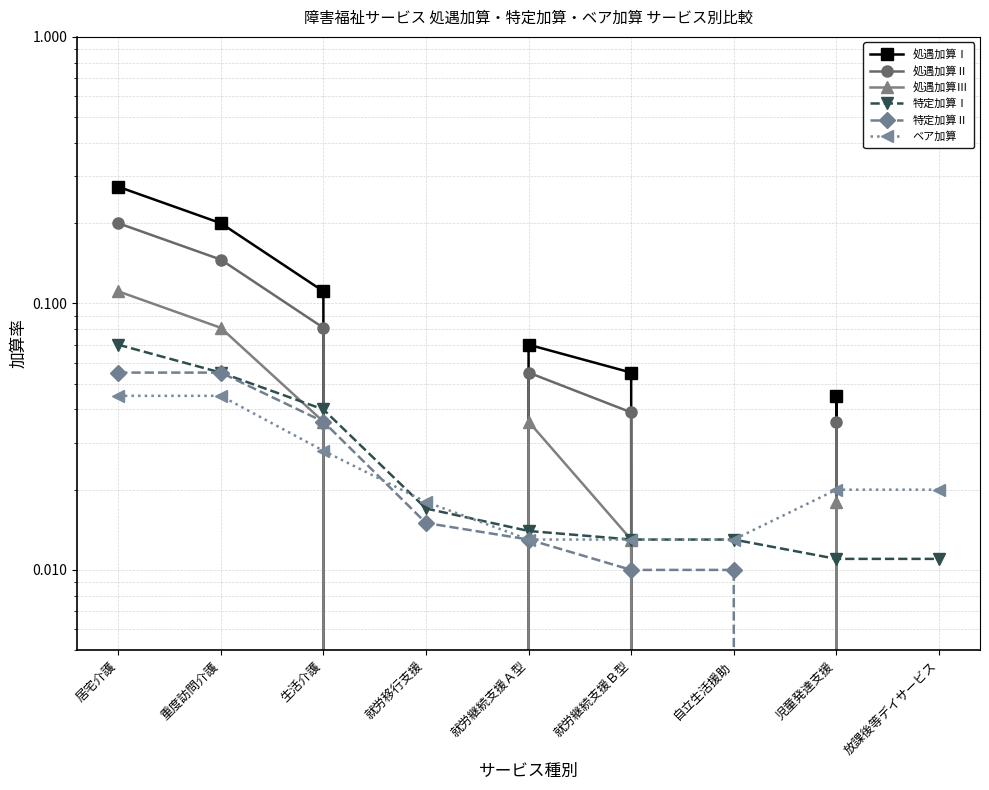

What are all the series names shown in the legend?

処遇加算Ⅰ, 処遇加算Ⅱ, 処遇加算Ⅲ, 特定加算Ⅰ, 特定加算Ⅱ, ベア加算